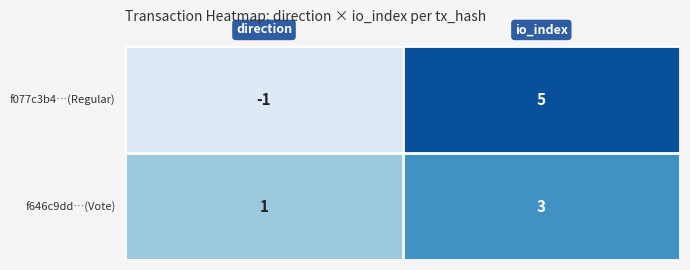

Count the number of categories in the chart.

2